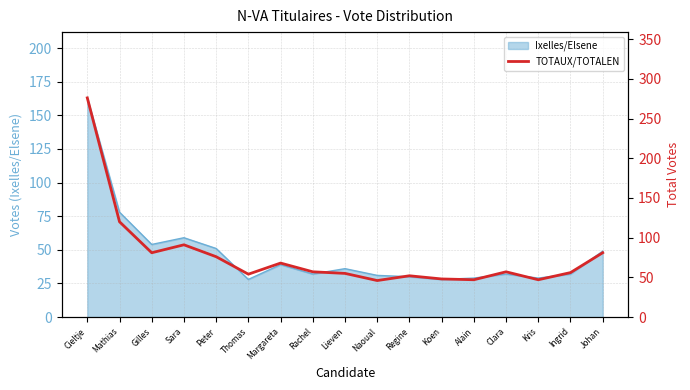

Is it true that Ixelles/Elsene equals 19 at Mathias?

False